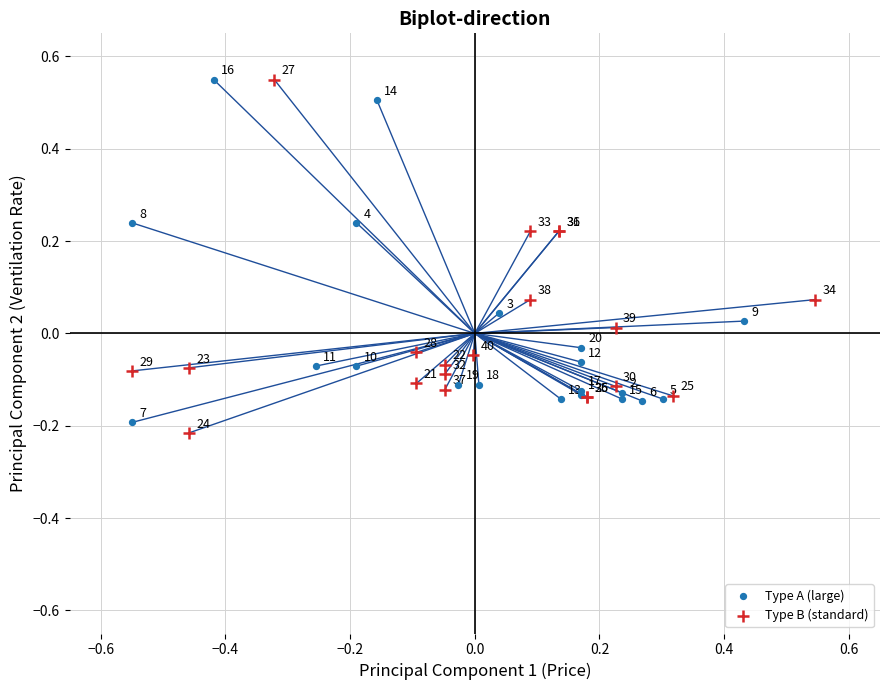

What are all the series names shown in the legend?

Type A (large), Type B (standard)